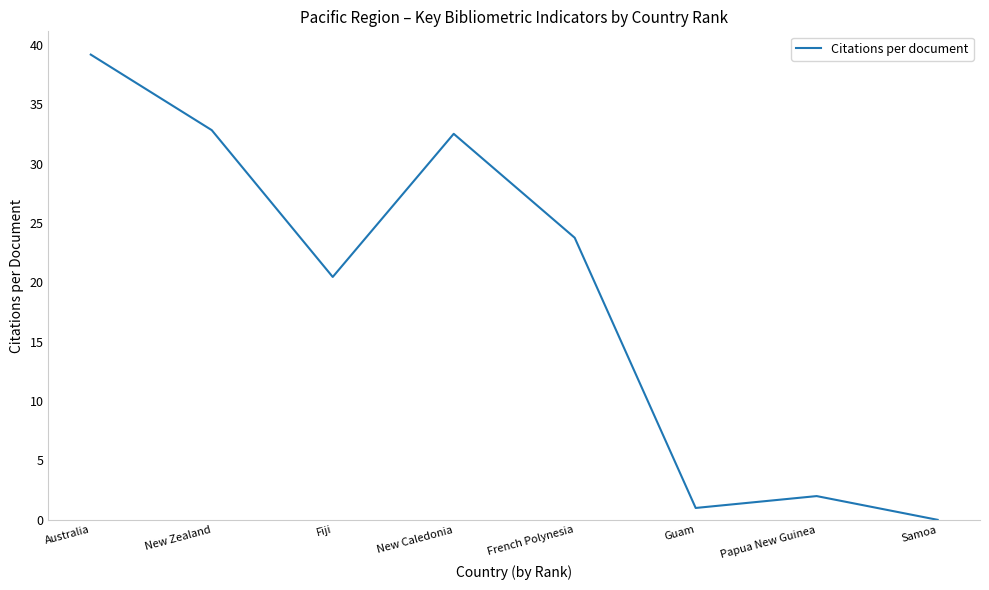

Where is the first local maximum?

New Caledonia